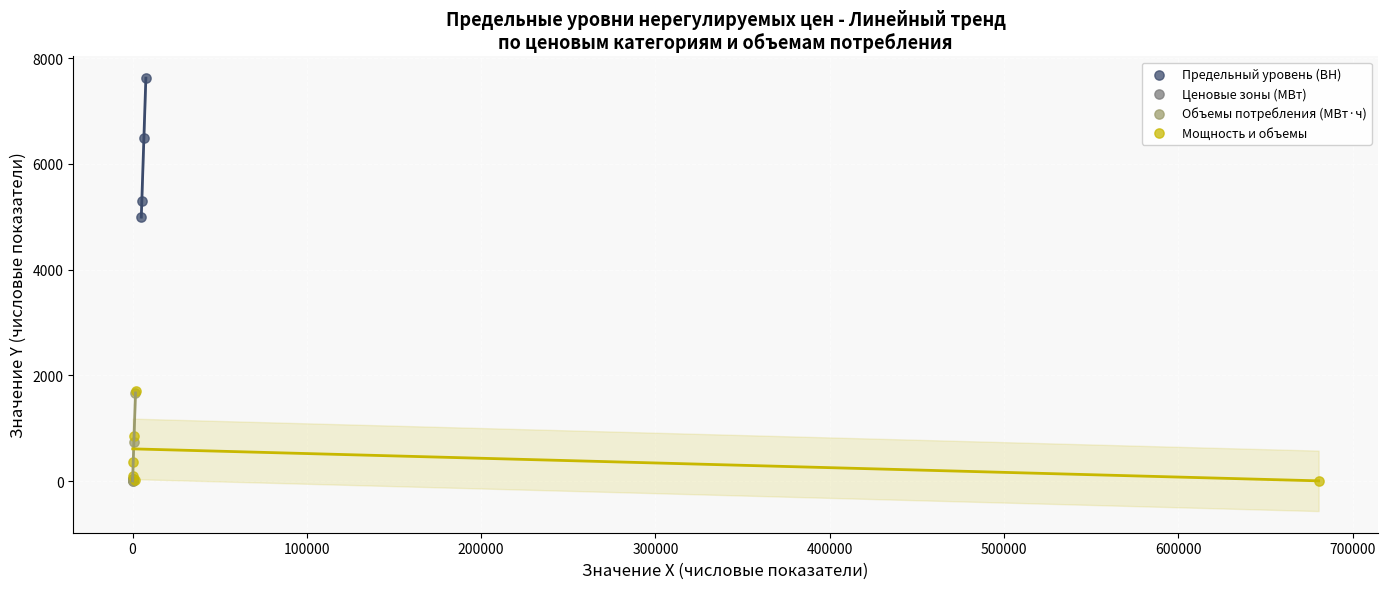

Which series has the widest spread of Y values?

Предельный уровень (ВН)